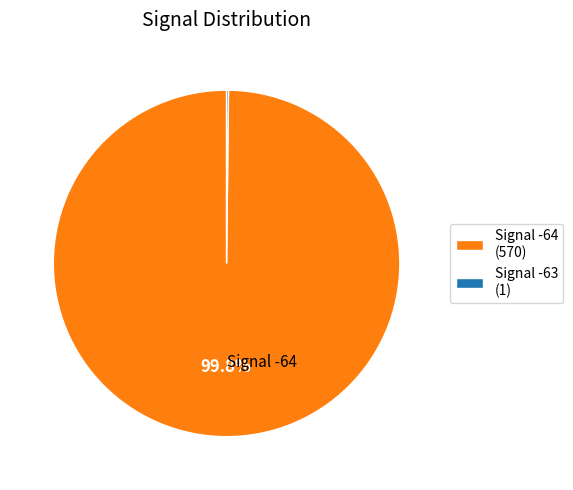

What is the majority slice?

Signal -64 (570)